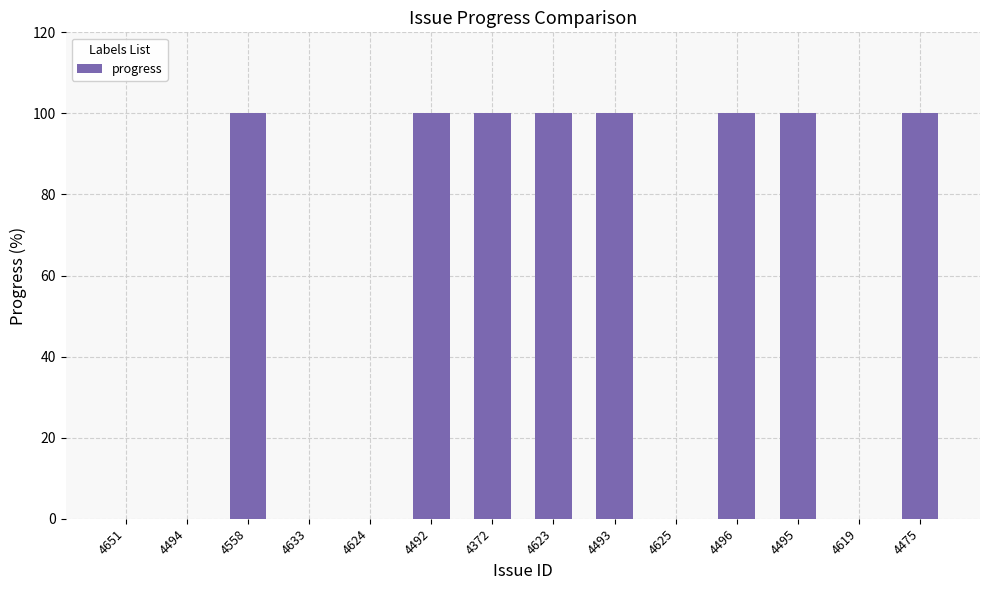

What is the sum of the values at 4493 and 4494?

100